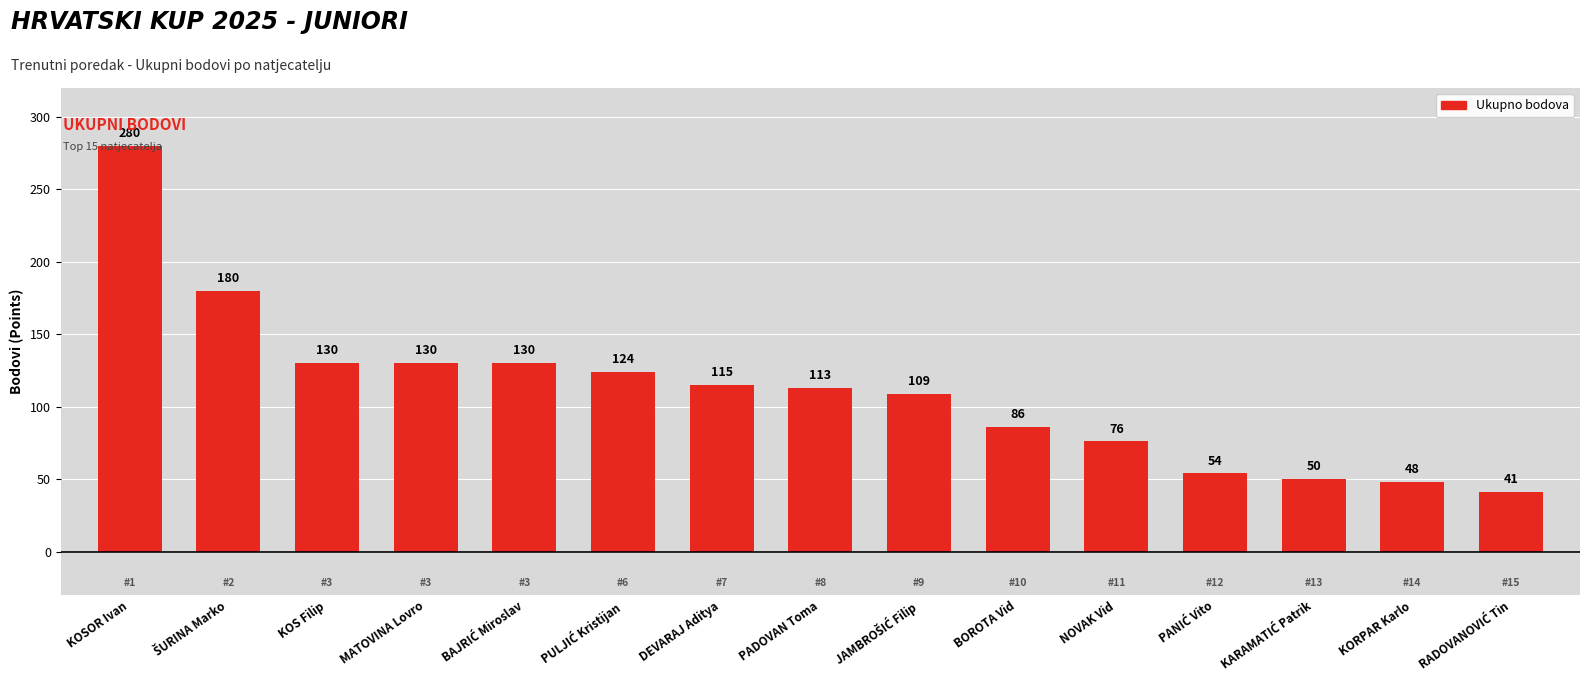

What is the approximate value at BOROTA Vid, to the nearest 5?

85